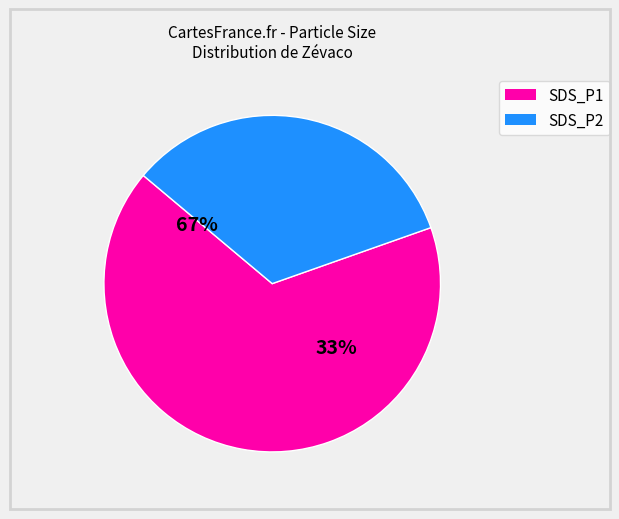

To the nearest percent, what is the combined percentage of SDS_P2 and SDS_P1?

100%